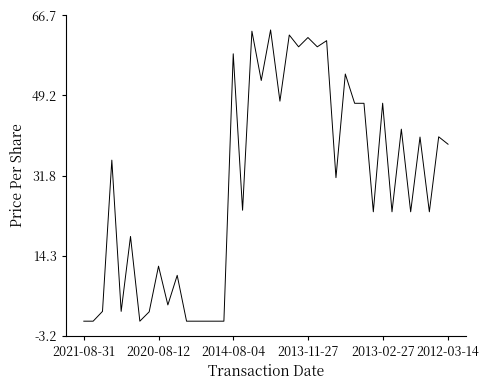

What is the greatest value displayed?

63.5